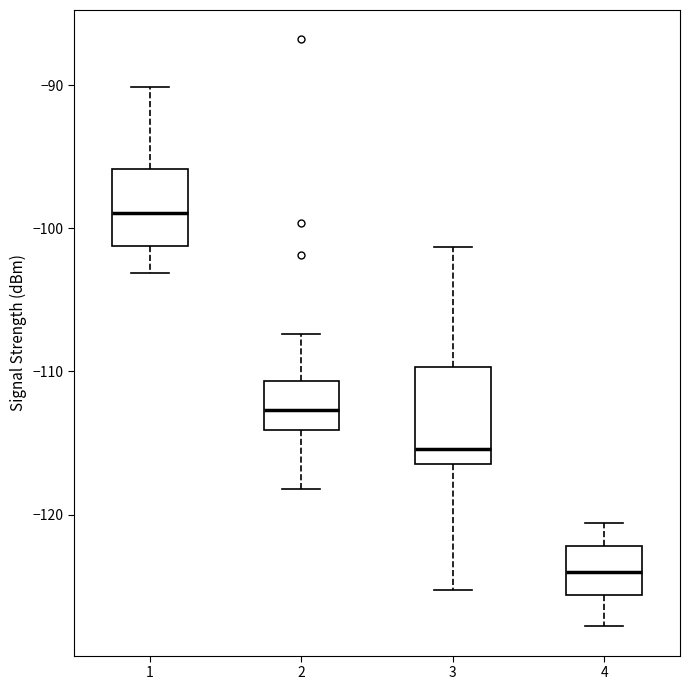

Where is the lower edge of the box at x = 1 on the y-axis? The values are not printed on the chart, so give them approximately, as read against the axis.

-101